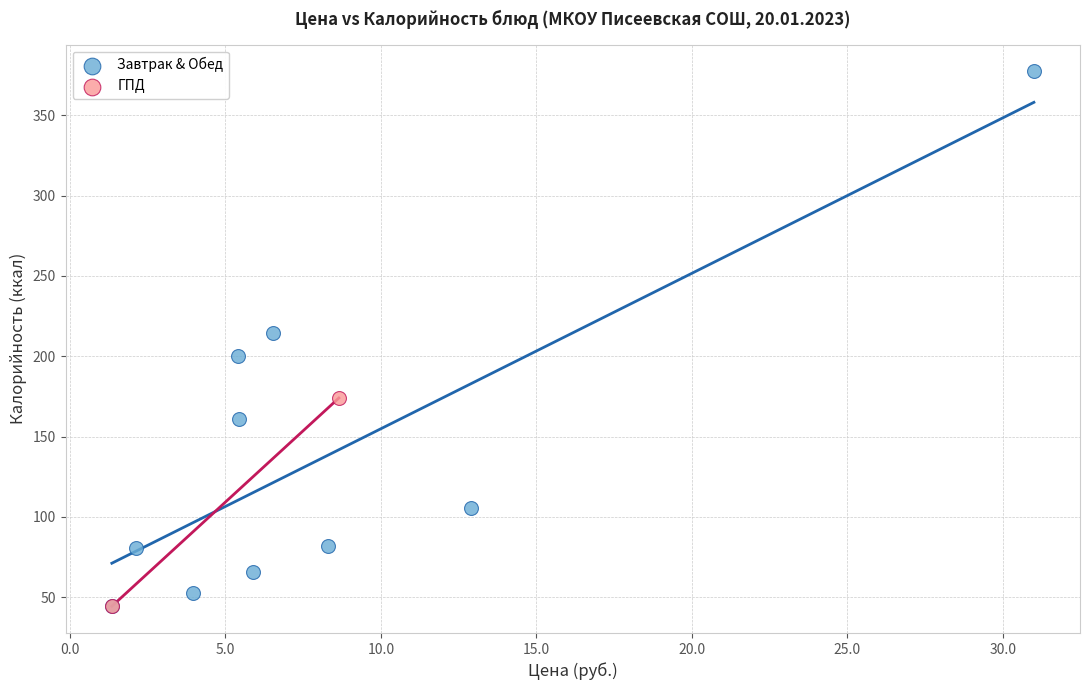

What are all the series names shown in the legend?

Завтрак & Обед, ГПД